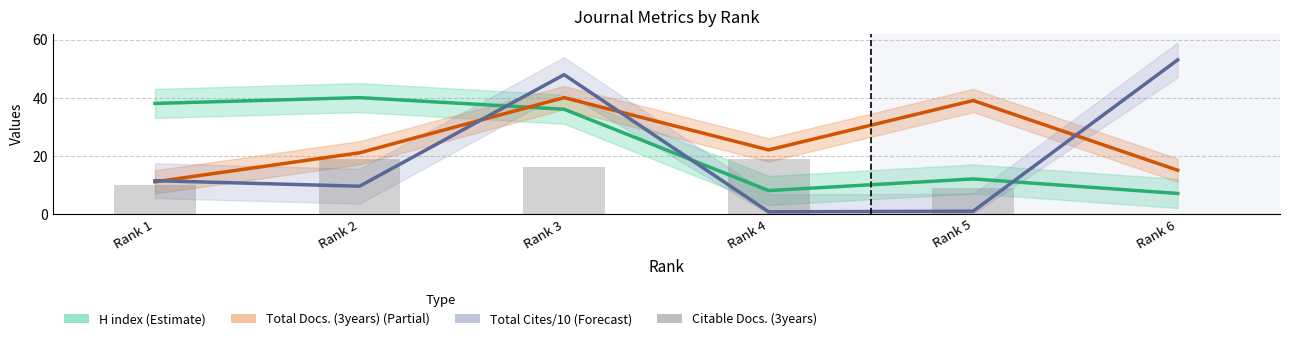

How many data points does each series have?

6